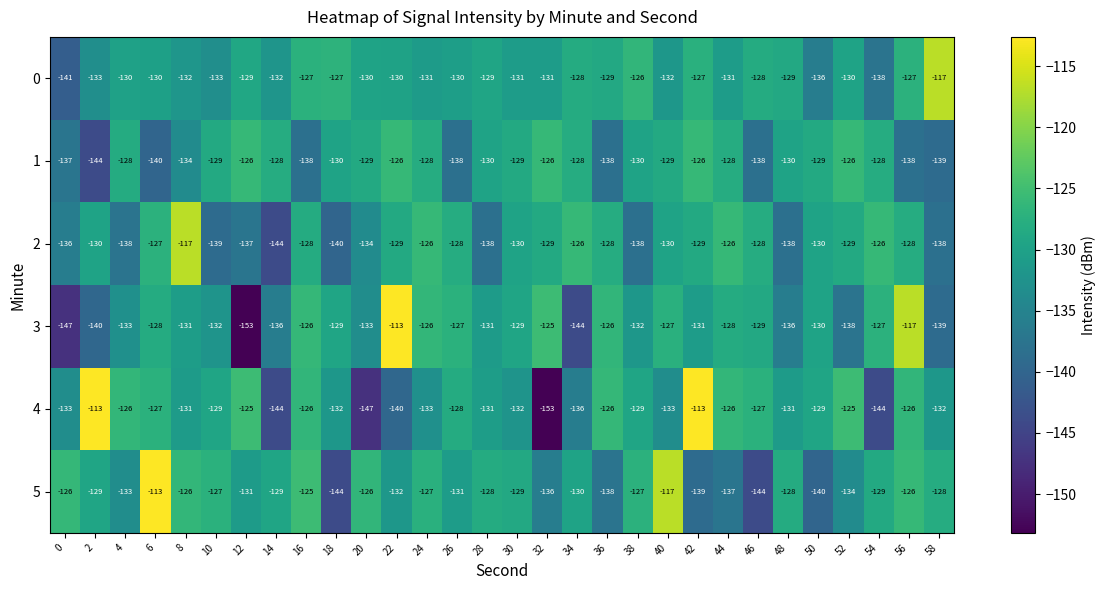

What is the sum of the 2 values at 38 and 26?

-266